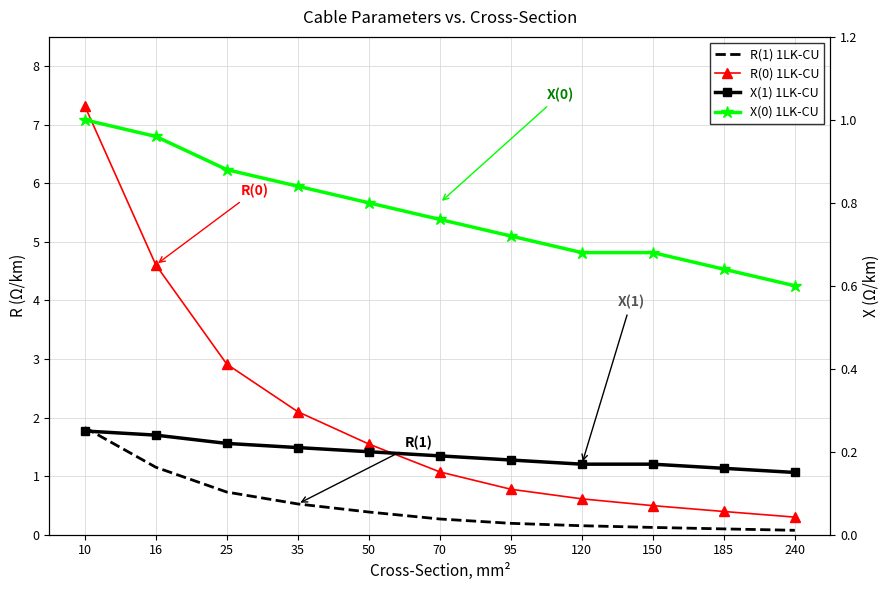

Which series has the largest total across all categories?

R(0) 1LK-CU